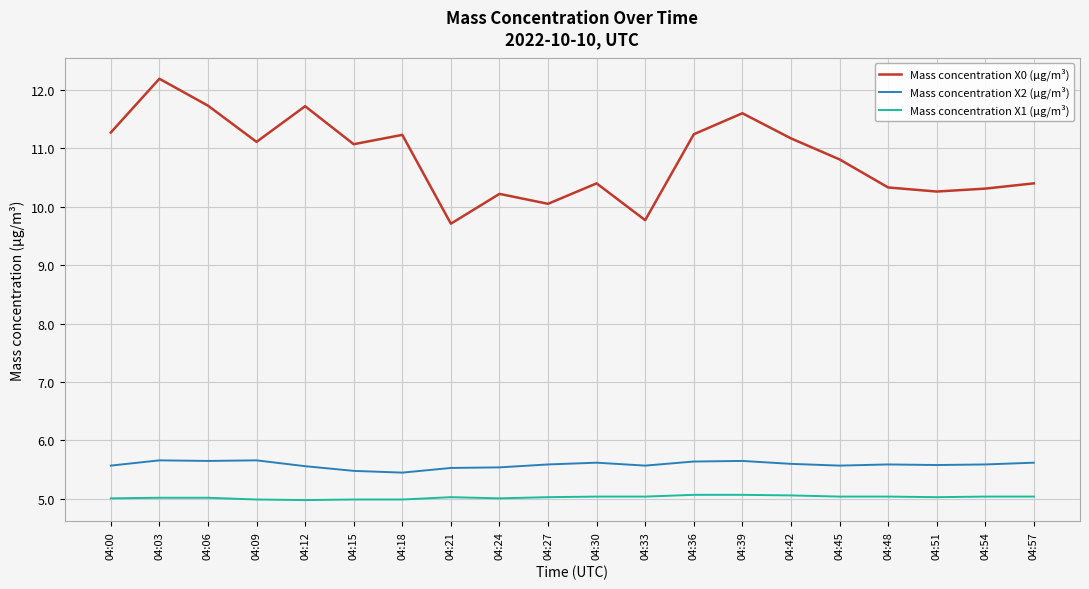

What is the average value of the Mass concentration X2 (μg/m³) series?

5.6